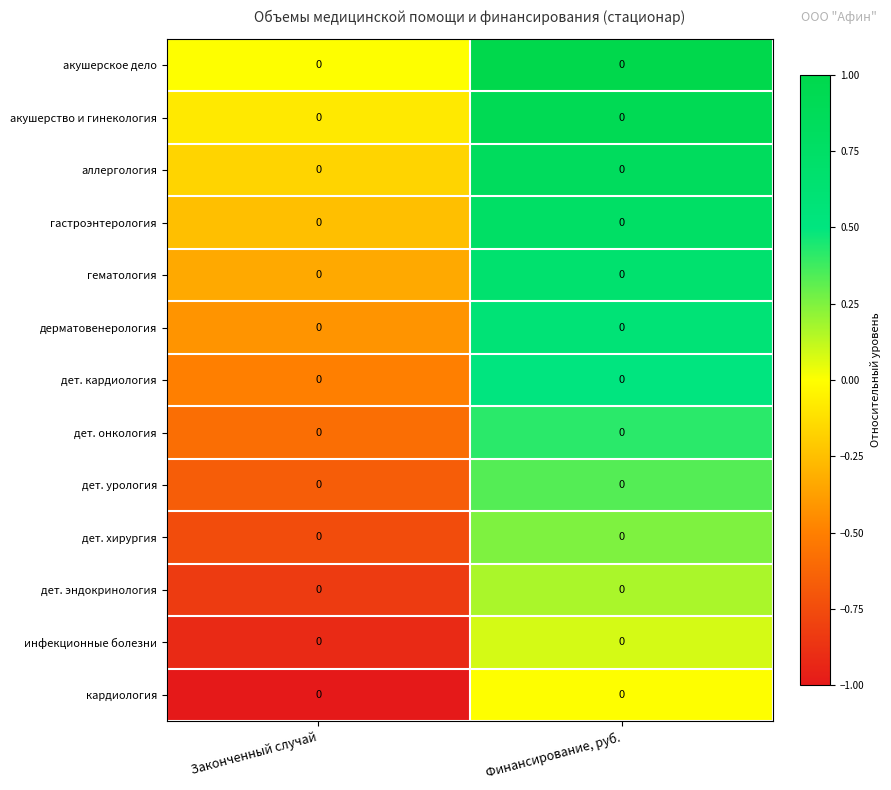

Where is кардиология nearest to the value 0?

Финансирование, руб.